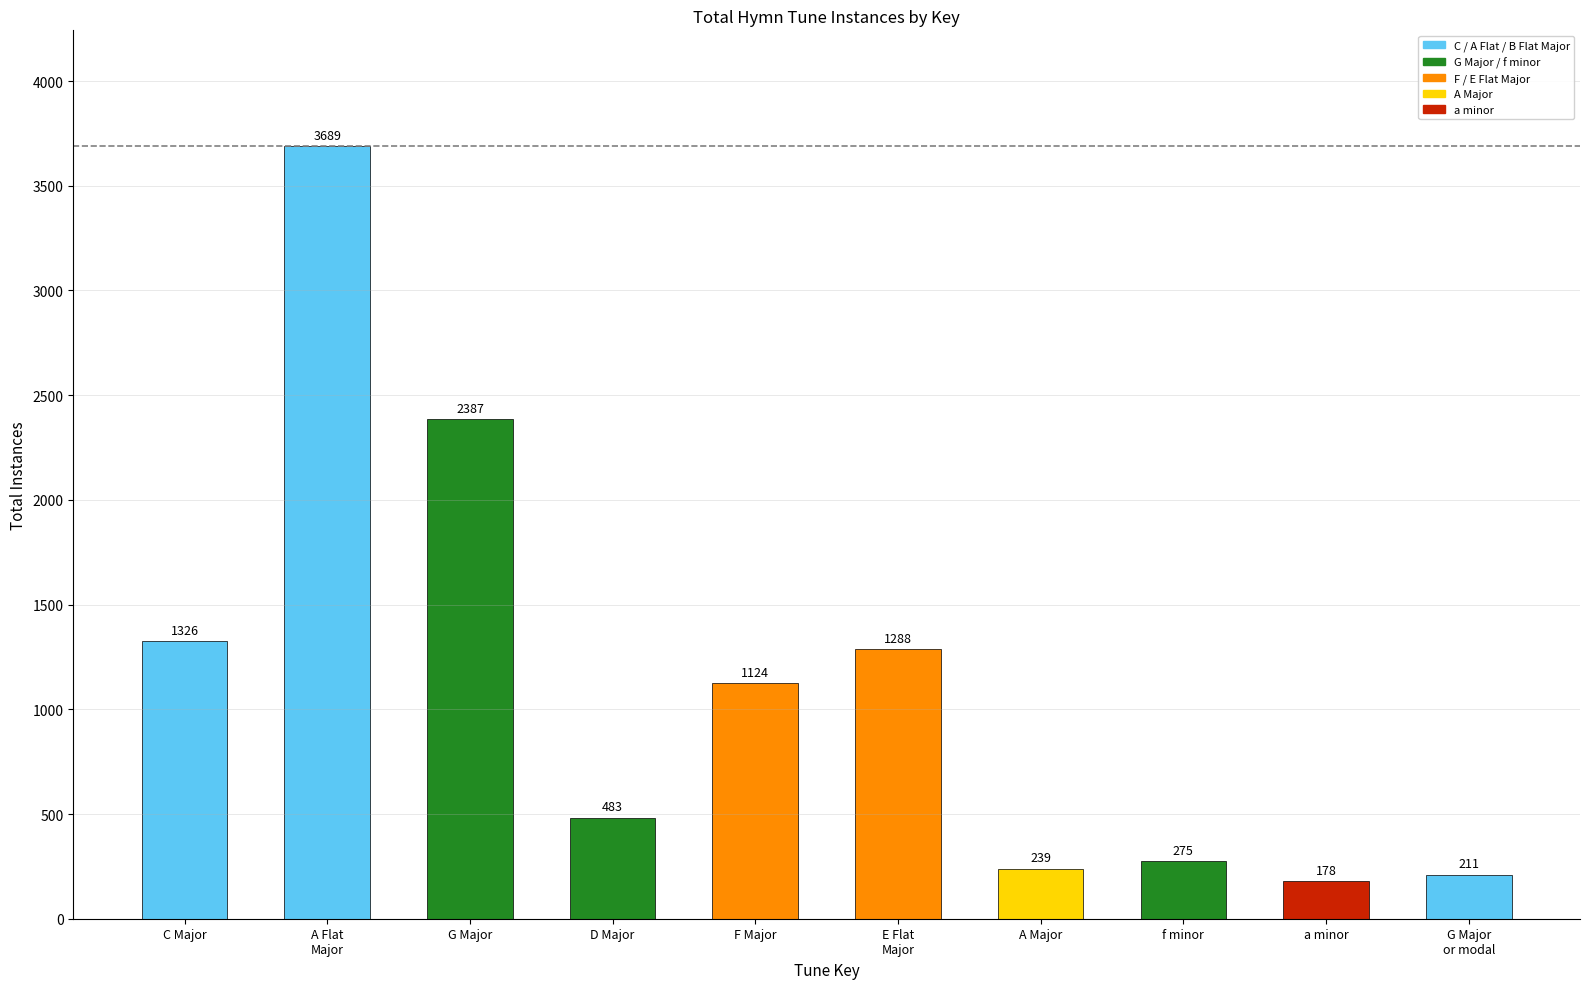

What is the sum of the values at G Major and E Flat
Major?

3675